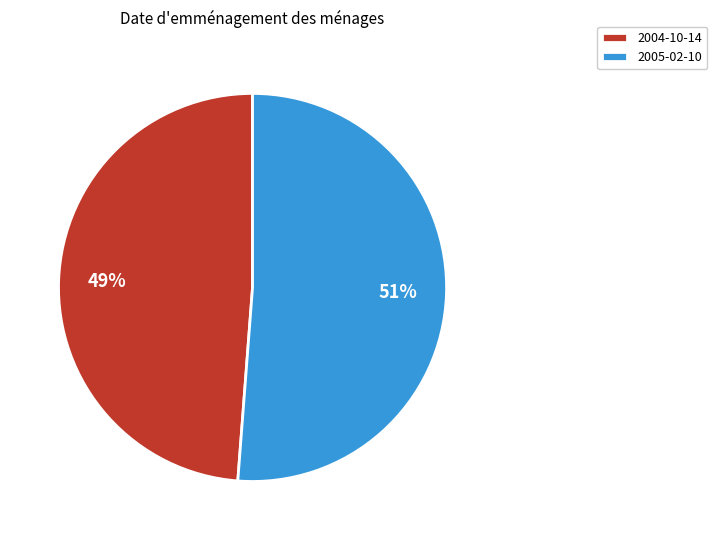

To the nearest percent, what percentage of the pie is 2004-10-14?

49%